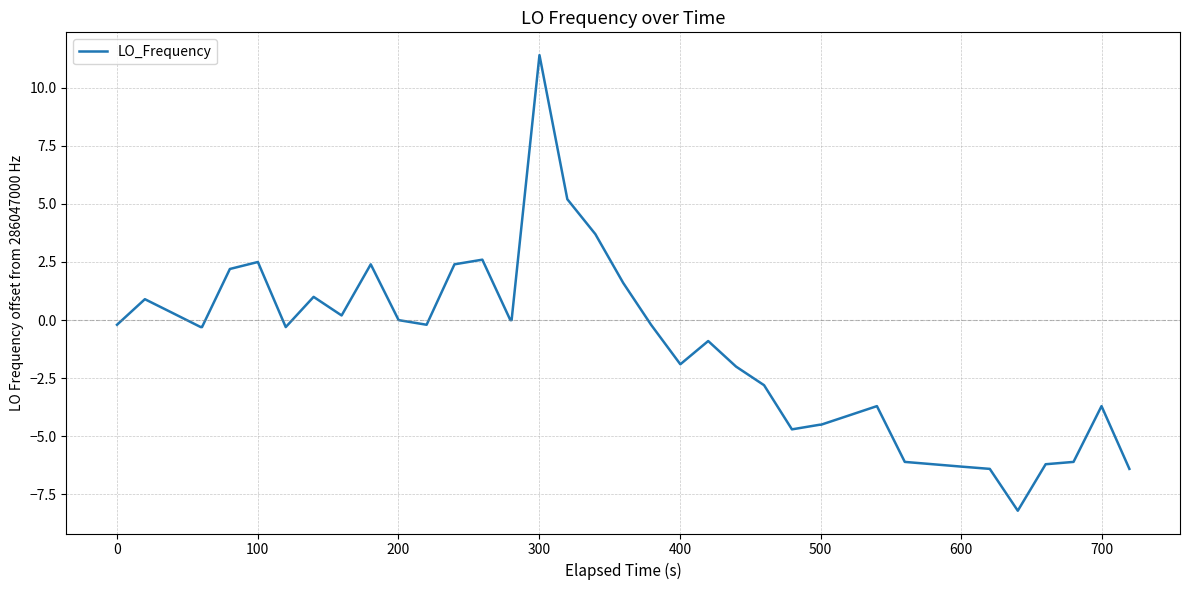

What is the sum of all values?

-49.8